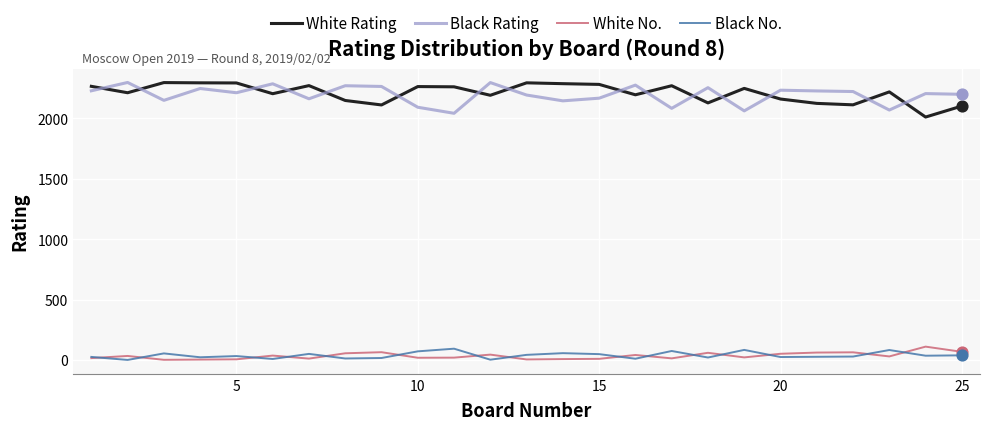

At how many categories does at least one series exceed 2011?

25